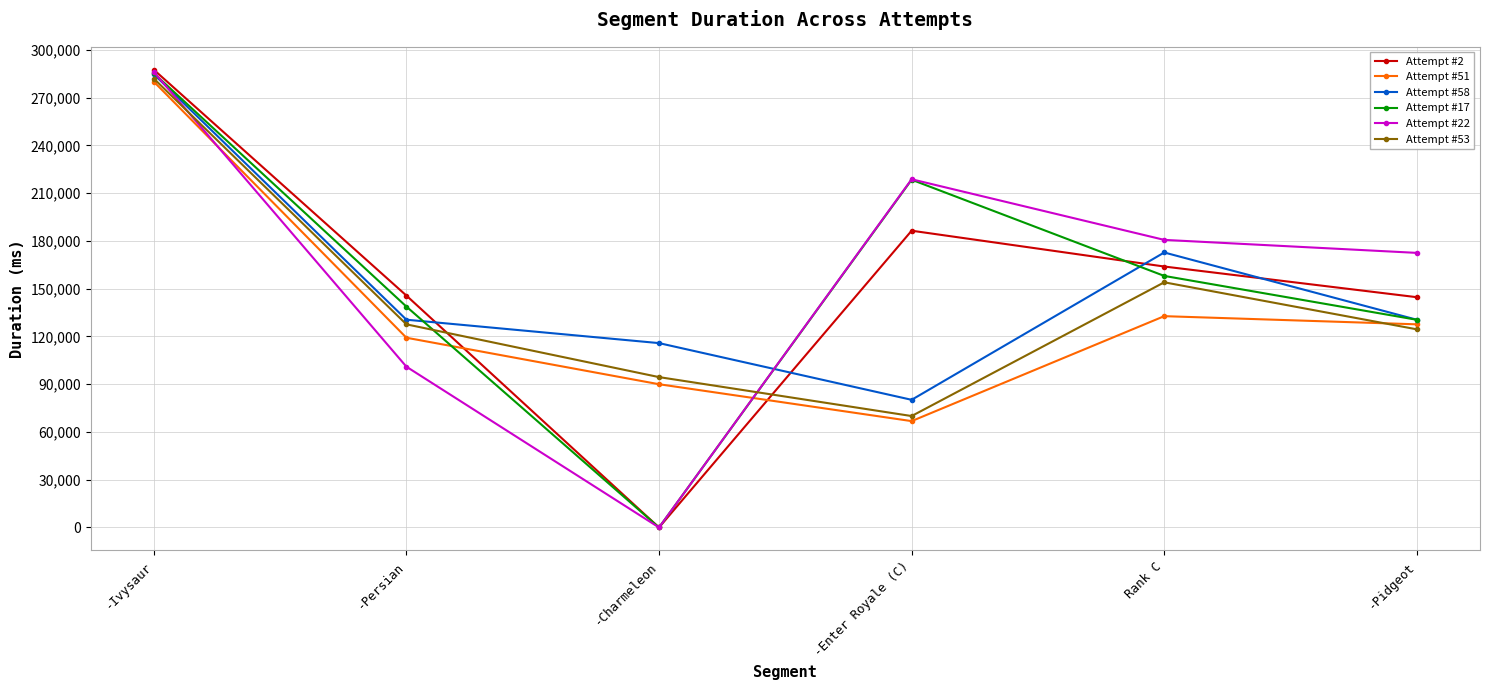

Is this an area chart (filled region under the line)?

No